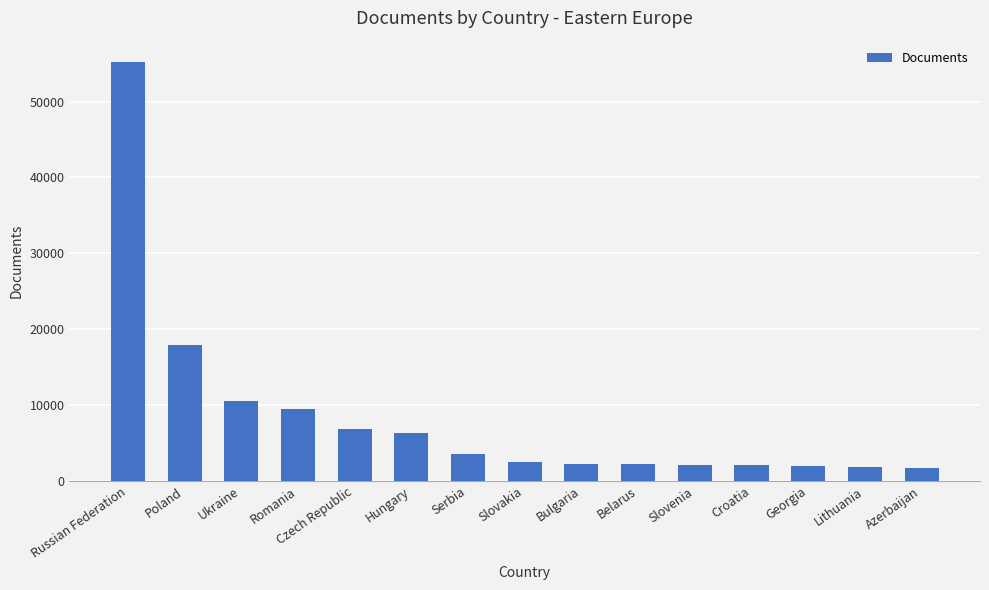

Approximately how many times larger is the value at Czech Republic compared to Lithuania?

3.8